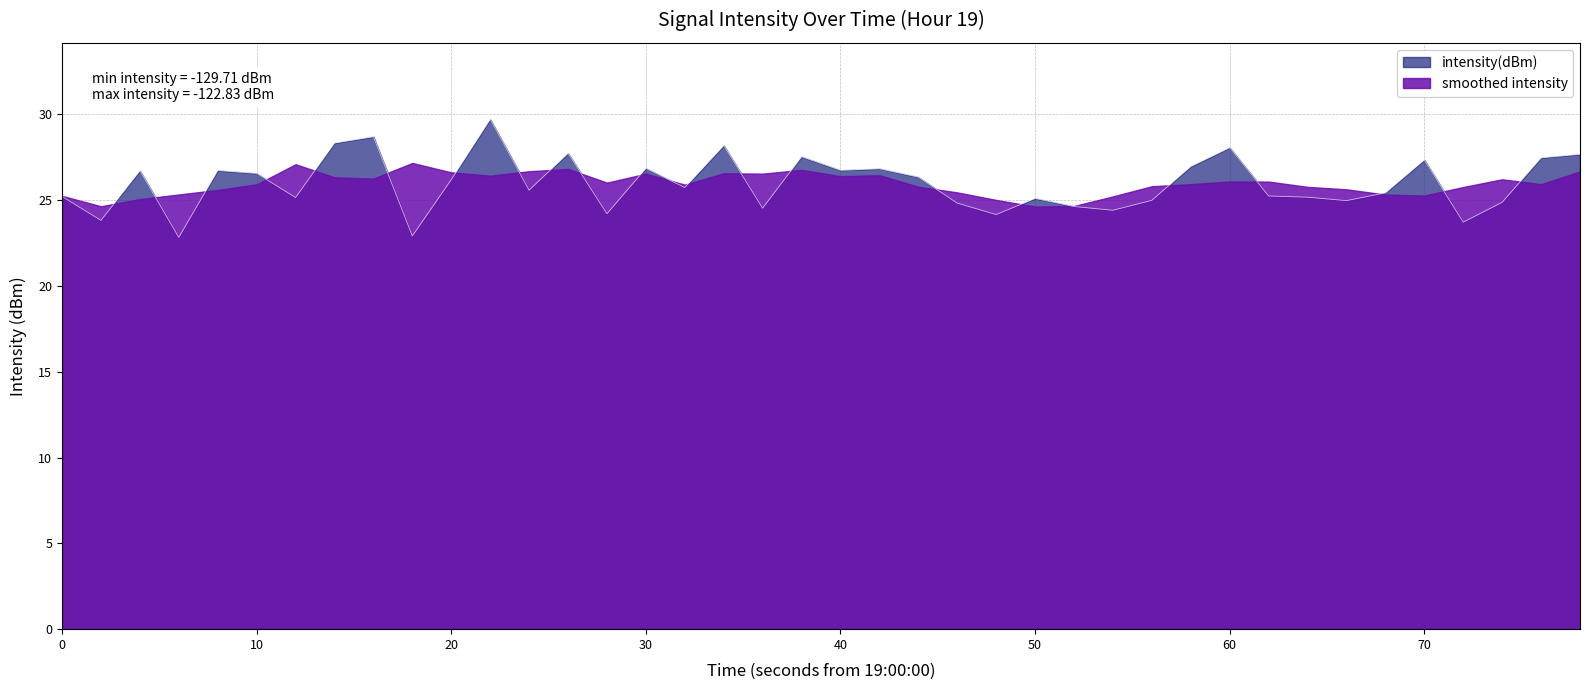

True or false: there are more than 1 points higher than both neighbors.

True